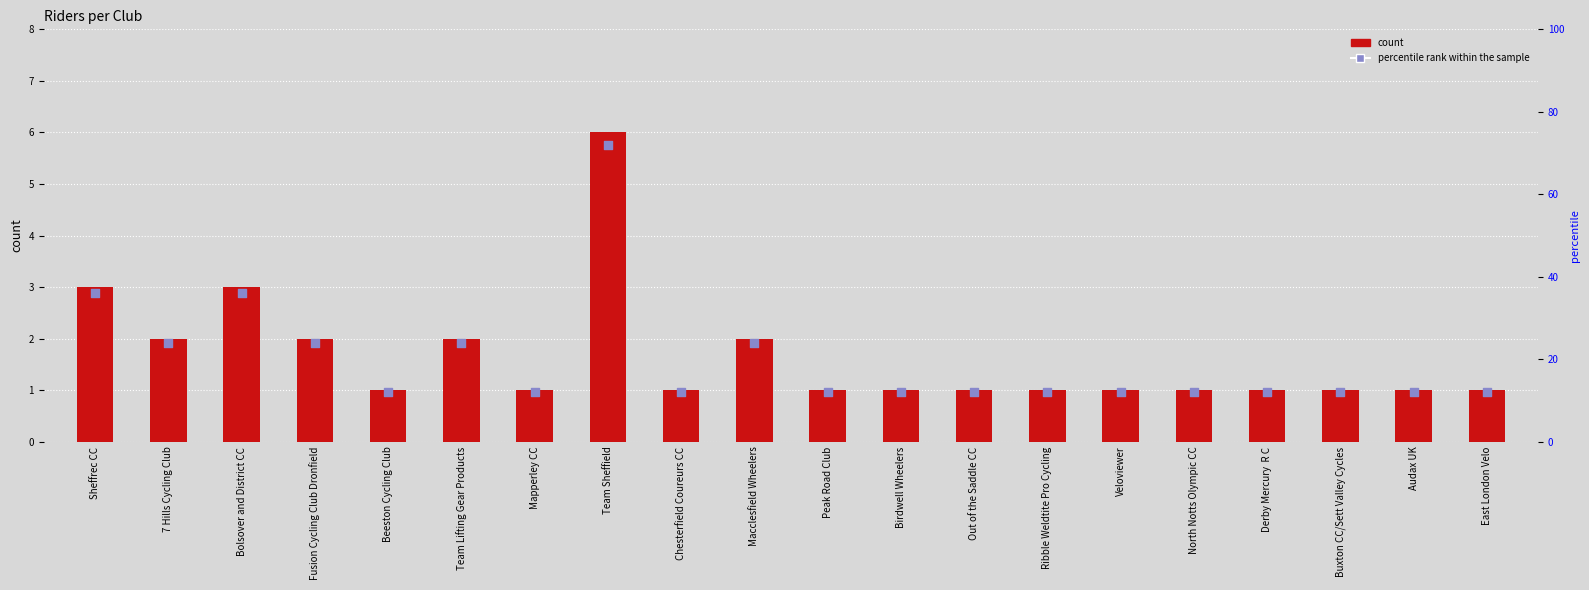

Which series contains the highest Y value?

percentile rank within the sample